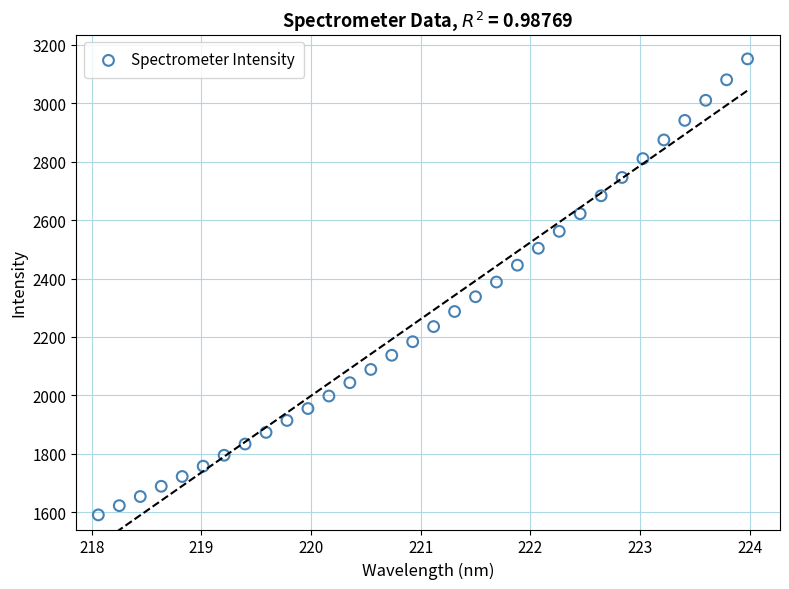

What is the range of X values (max minus min)?

5.9